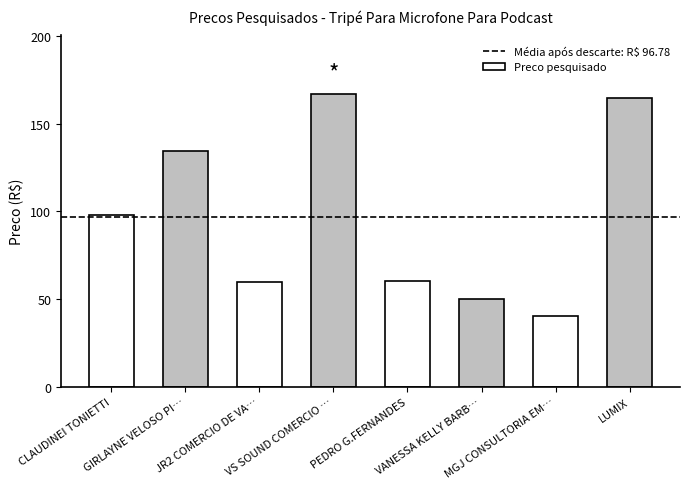

What is the value of the 4th bar from the left?

167.0